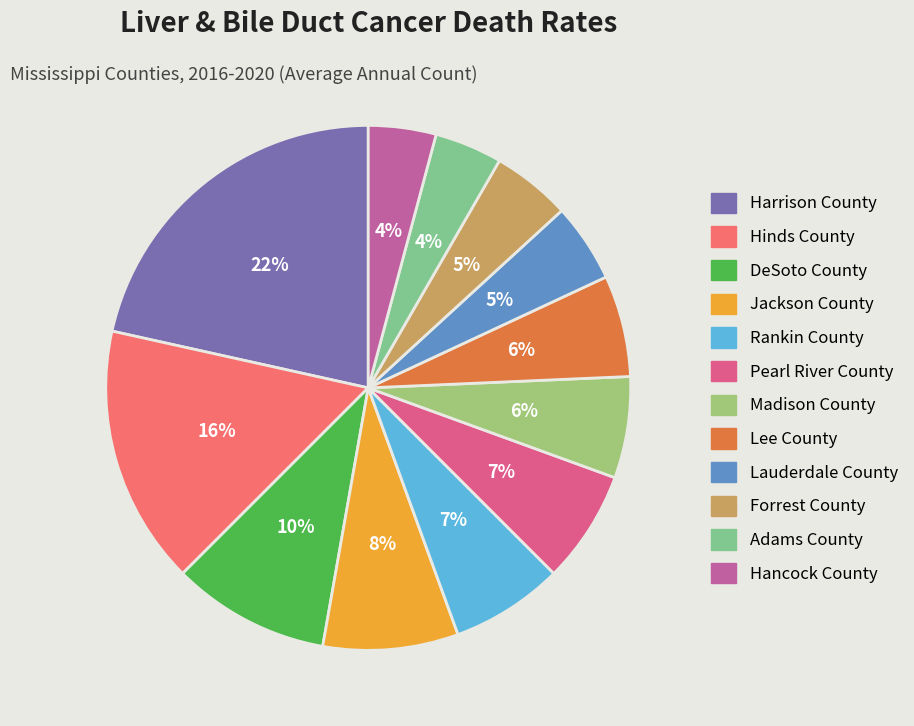

Which slice is the smallest?

Adams County